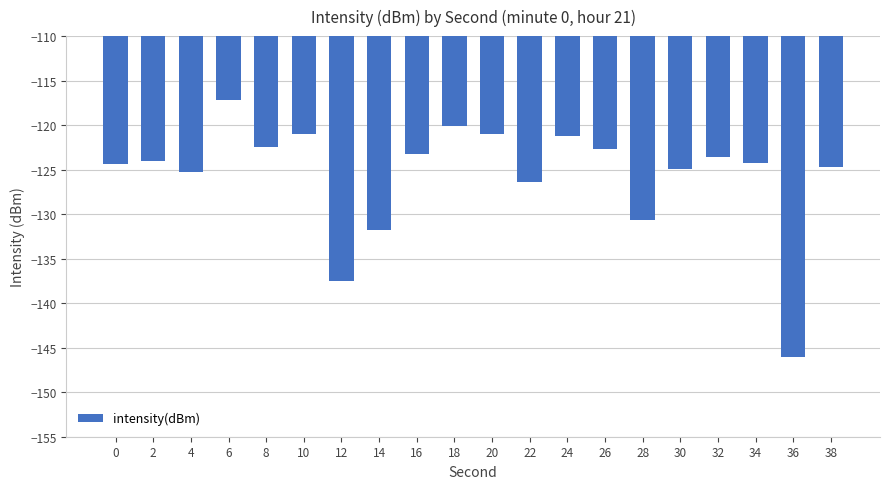

Where is the data nearest to the value -131?

28